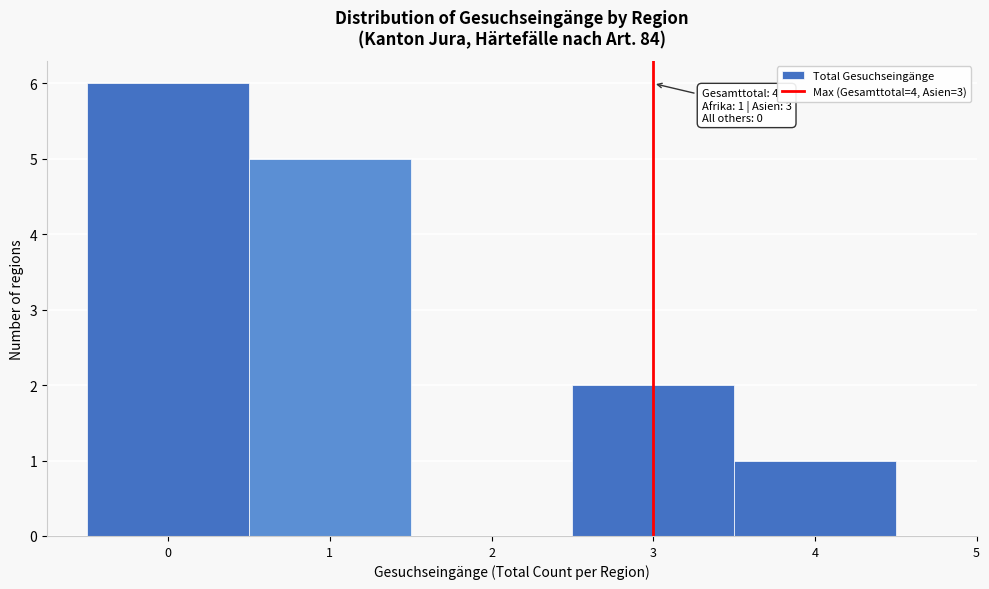

Which range on the x-axis has the tallest bar?

-0.5 to 0.5